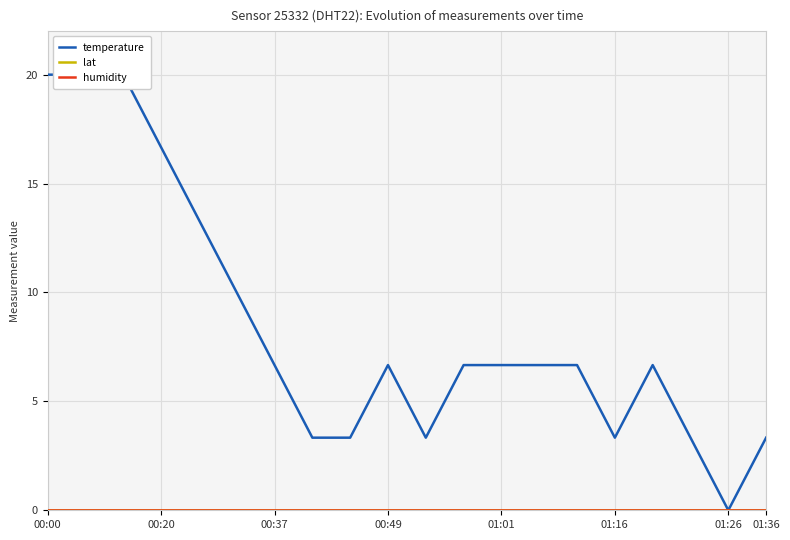

Reading right to left, what are all the values shown in this chart?

temperature: 3.3	0.0	3.3	6.7	3.3	6.7	6.7	6.7	6.7	3.3	6.7	3.3	3.3	6.7	10.0	13.3	16.7	20.0	20.0	20.0
lat: 0.0	0.0	0.0	0.0	0.0	0.0	0.0	0.0	0.0	0.0	0.0	0.0	0.0	0.0	0.0	0.0	0.0	0.0	0.0	0.0
humidity: 0.0	0.0	0.0	0.0	0.0	0.0	0.0	0.0	0.0	0.0	0.0	0.0	0.0	0.0	0.0	0.0	0.0	0.0	0.0	0.0